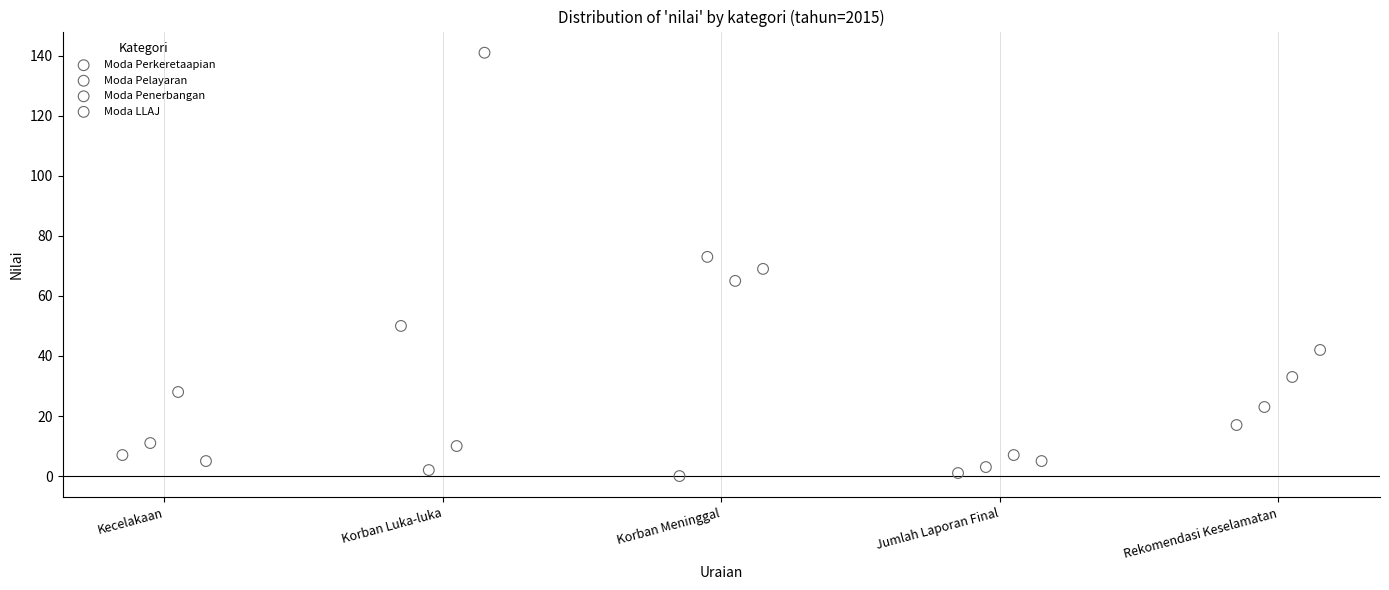

Which series contains the lowest Y value?

Moda Perkeretaapian